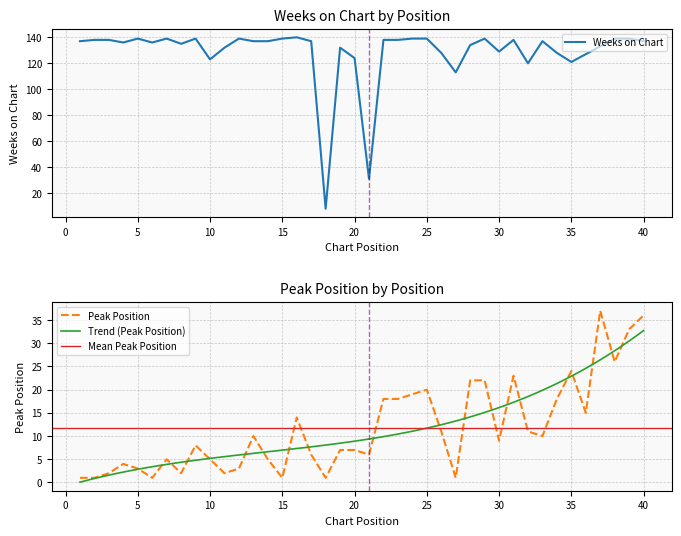

How many interior local valleys does the Peak Position series have?

11